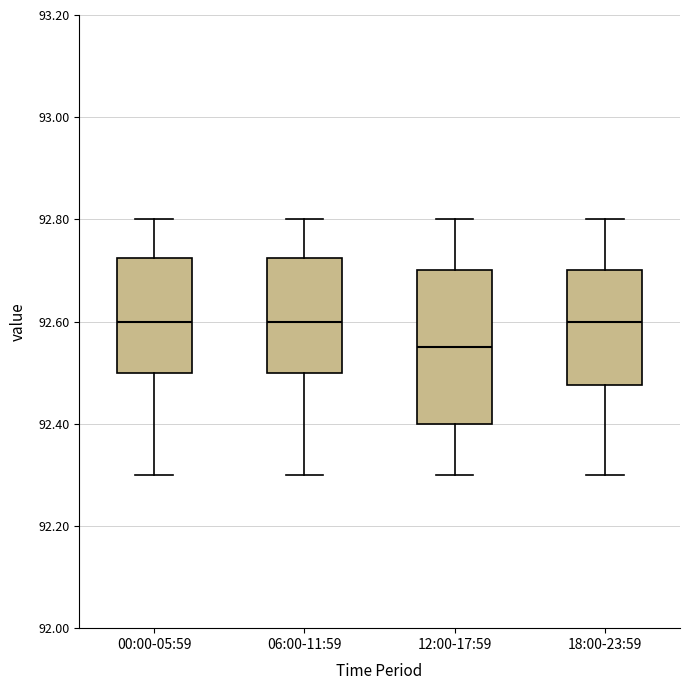

Reading left to right, read every box against the y-axis: the position of its median line, the range the box covers, and the ends of its whiskers. The values are not printed on the chart, so give them approximately, as read against the axis.

00:00-05:59: median 92.60, box 92.50 to 92.72, whiskers 92.30 to 92.80
06:00-11:59: median 92.60, box 92.50 to 92.72, whiskers 92.30 to 92.80
12:00-17:59: median 92.56, box 92.40 to 92.70, whiskers 92.30 to 92.80
18:00-23:59: median 92.60, box 92.48 to 92.70, whiskers 92.30 to 92.80